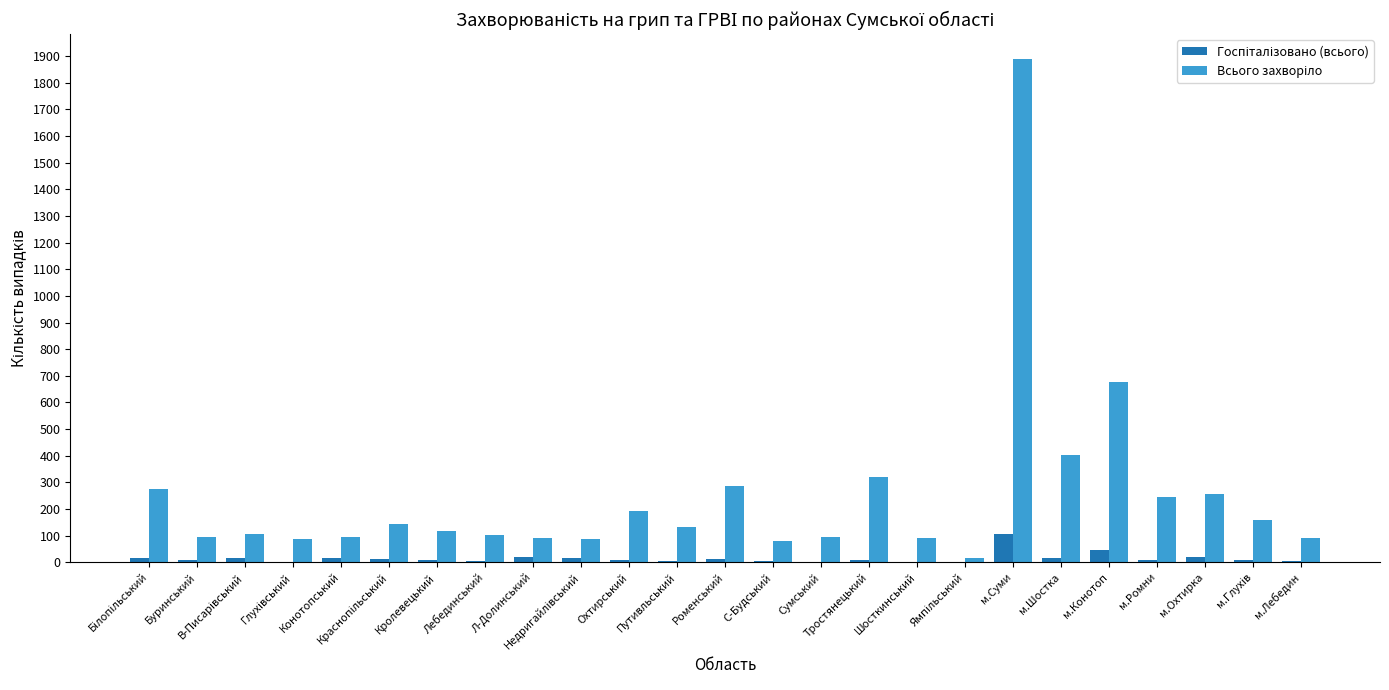

At which category is the sum across all series the highest?

м.Суми